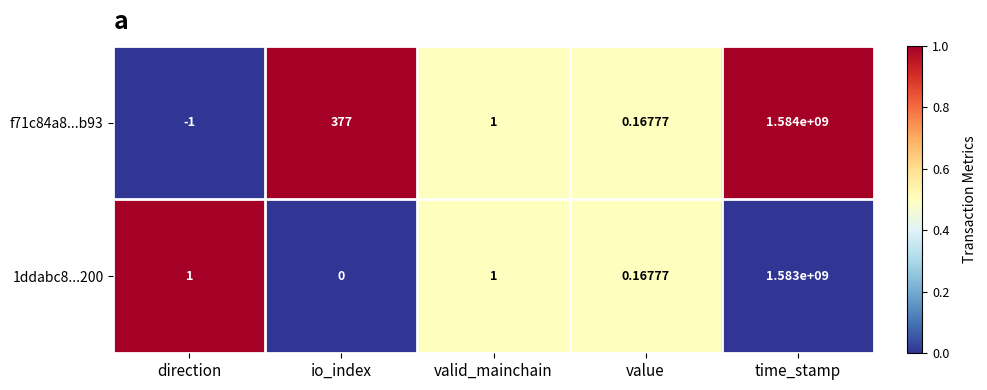

Count the number of data series in this chart.

2